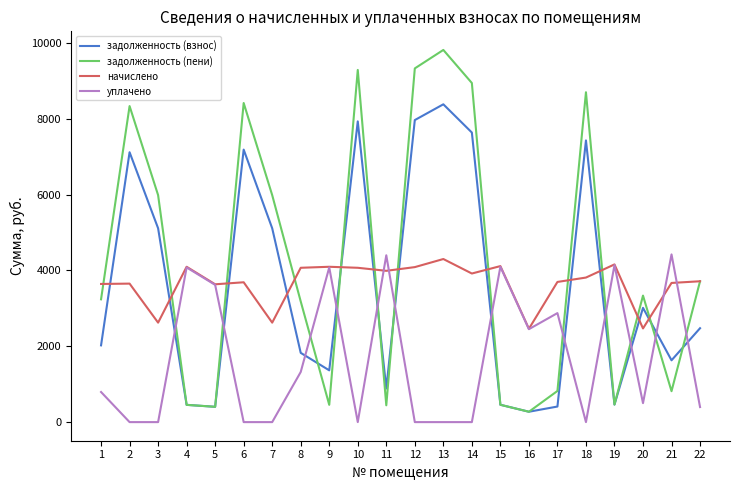

Rank the series at 21 from highest to lowest value.

уплачено, начислено, задолженность (взнос), задолженность (пени)